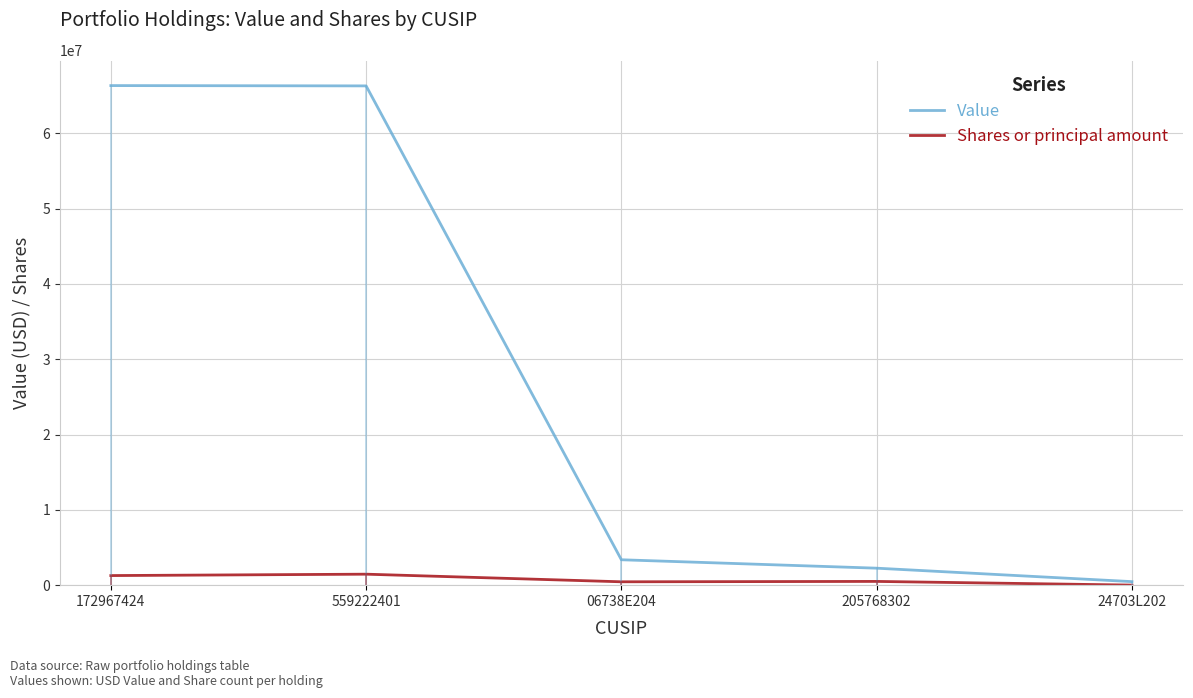

How many categories are shown in the chart?

5